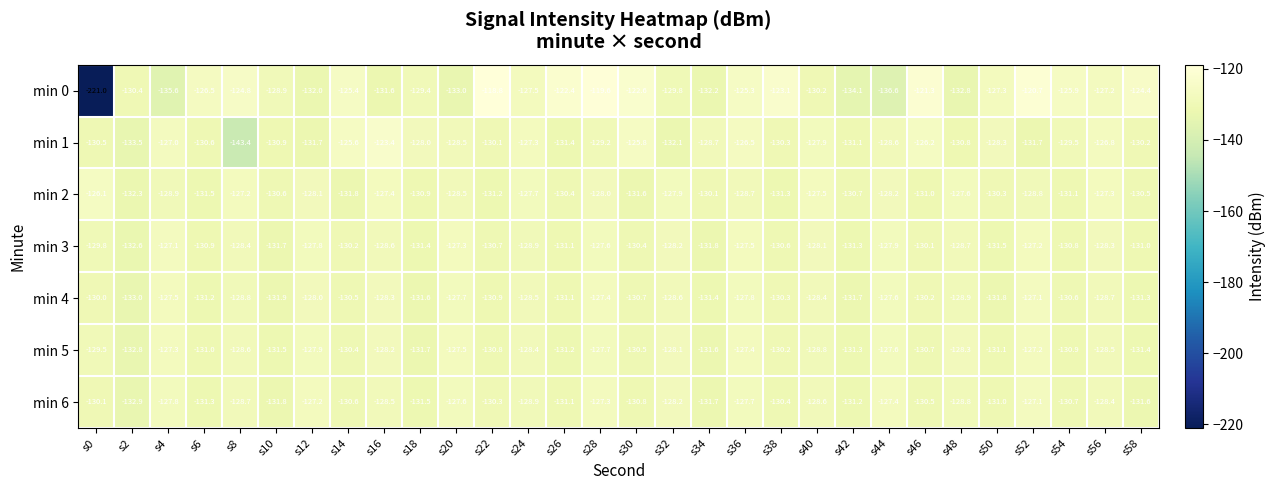

Is the value of min 1 at s12 greater than the value of min 5 at s56?

No